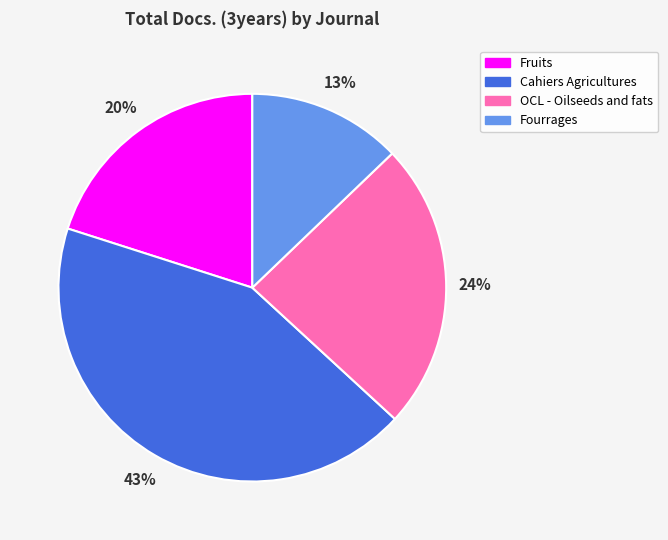

What is the ratio of the value at OCL - Oilseeds and fats to the value at Cahiers Agricultures?

0.6